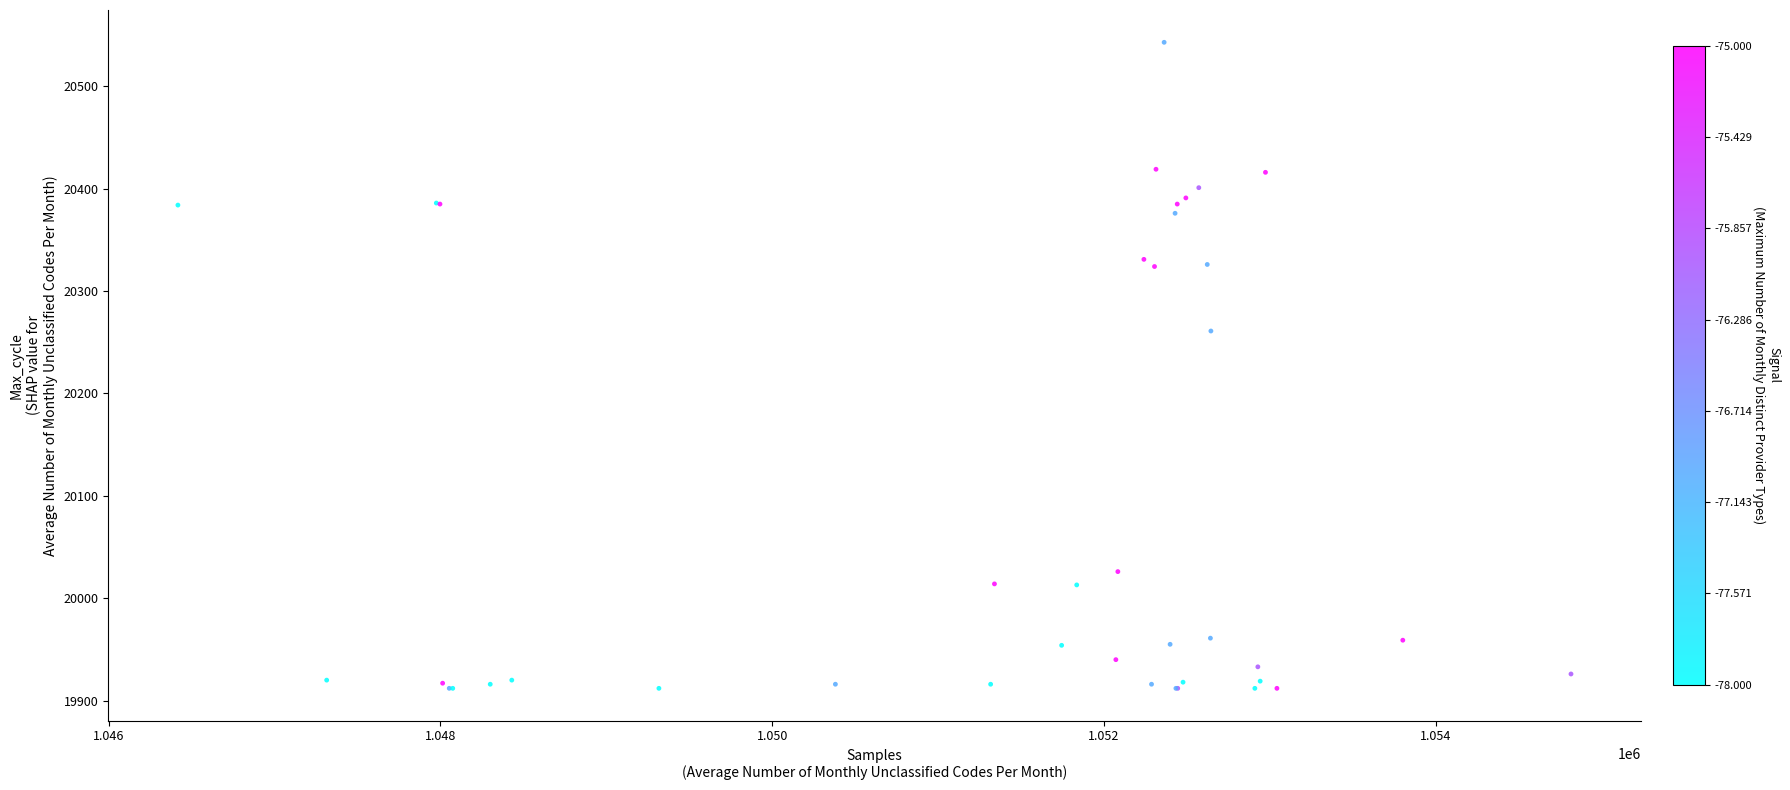

What Y value in the scatter plot is closest to 20227?

20261